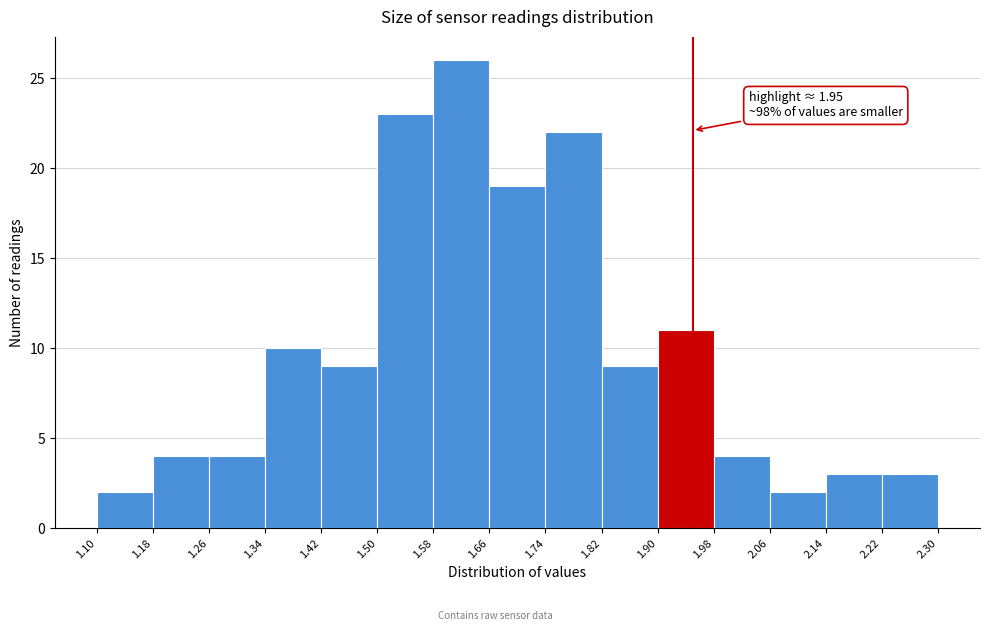

Which range on the x-axis has the tallest bar?

1.58 to 1.66